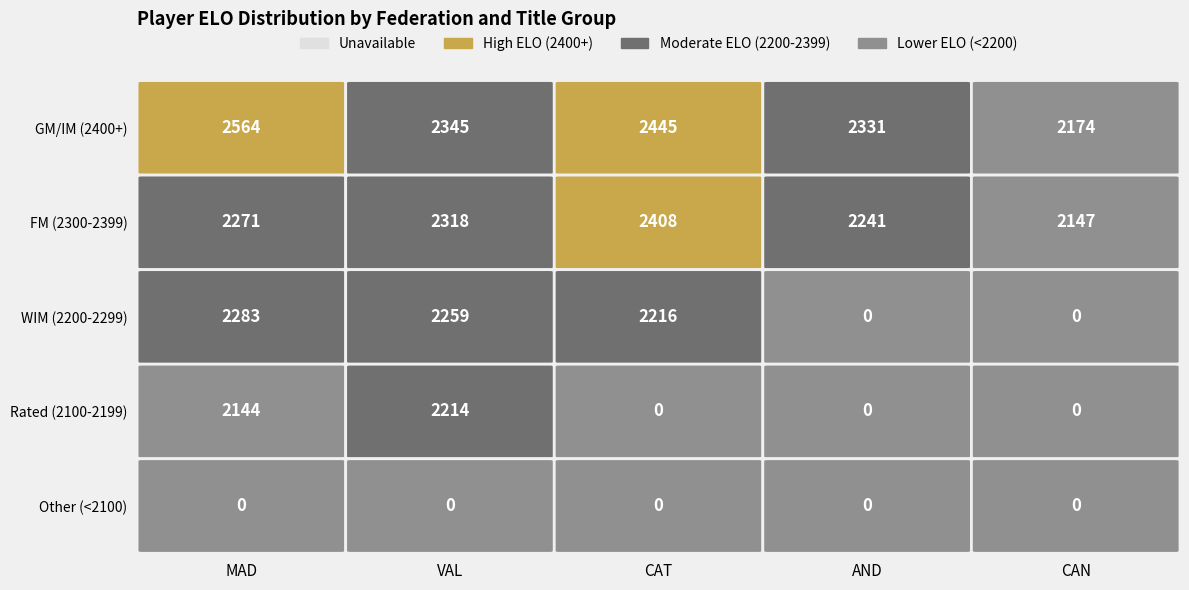

At 1, list the series in order from smallest to largest.

CAN, AND, MAD, VAL, CAT